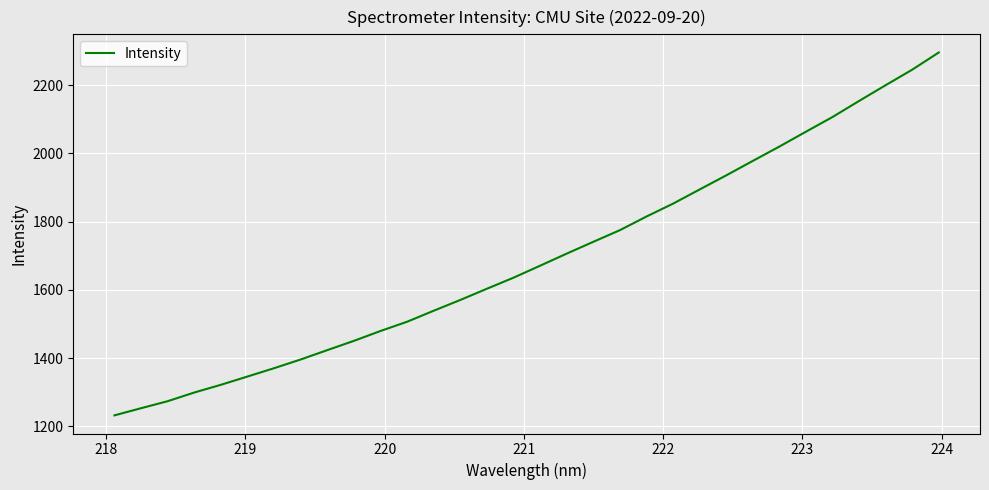

What is the difference between the maximum and minimum values?

1063.5